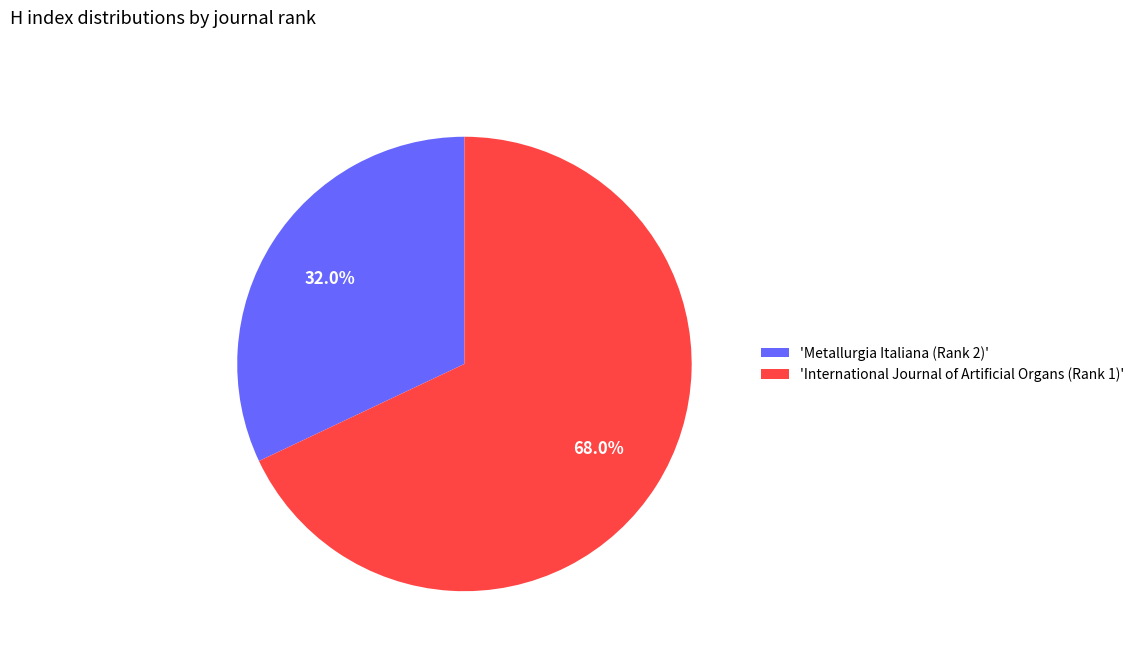

What is the ratio of the value at 'International Journal of Artificial Organs (Rank 1)' to the value at 'Metallurgia Italiana (Rank 2)'?

2.1